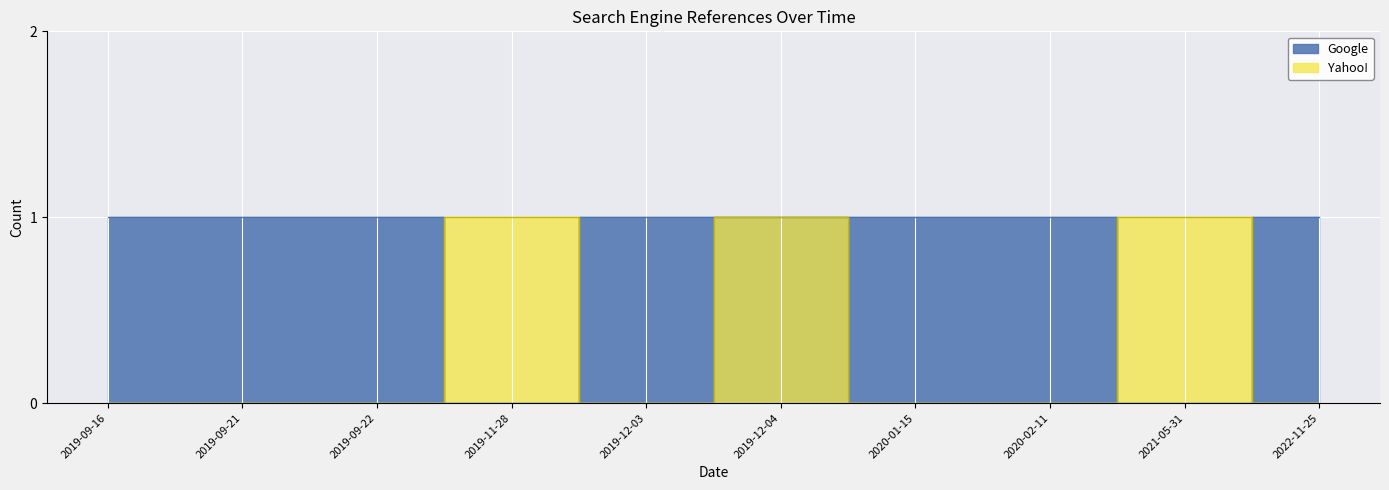

The Google series shows 0 at 2019-11-28. True or false?

True